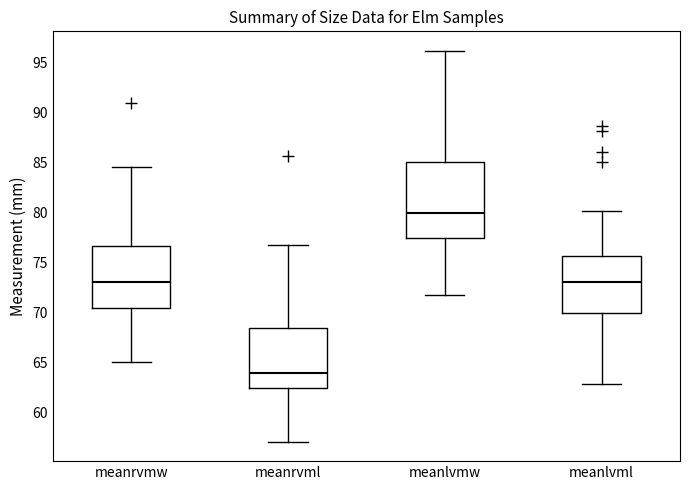

Which box has the highest median line?

meanlvmw